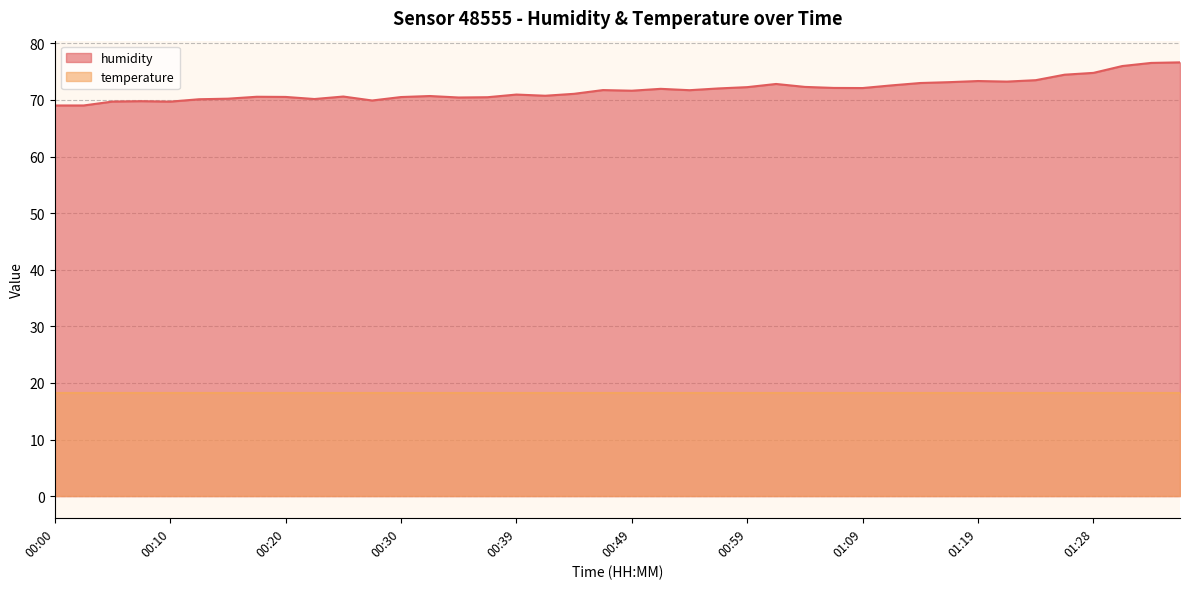

What is the difference between the values at 01:14 and 01:19?

0.3